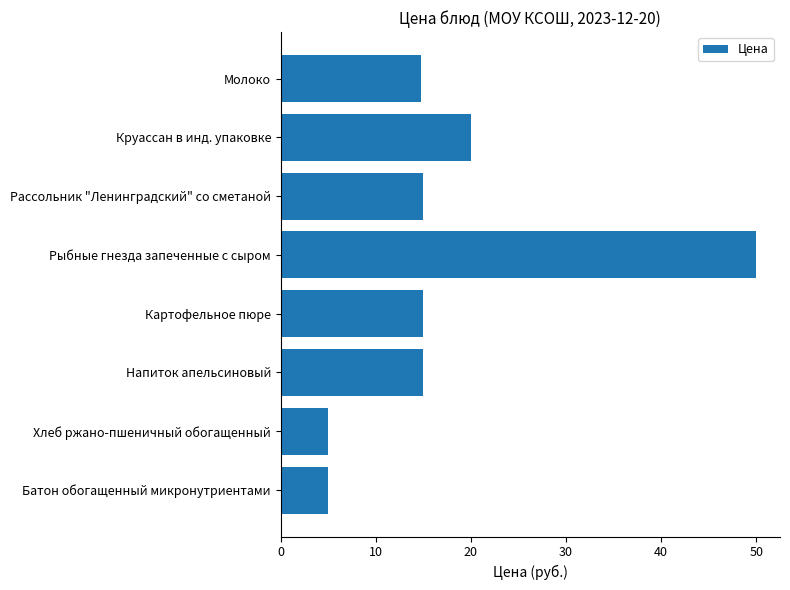

How many series are shown in this chart?

1